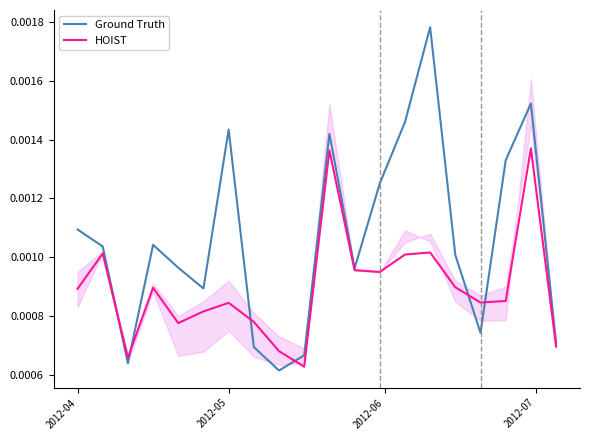

Does the chart have visible grid lines?

No